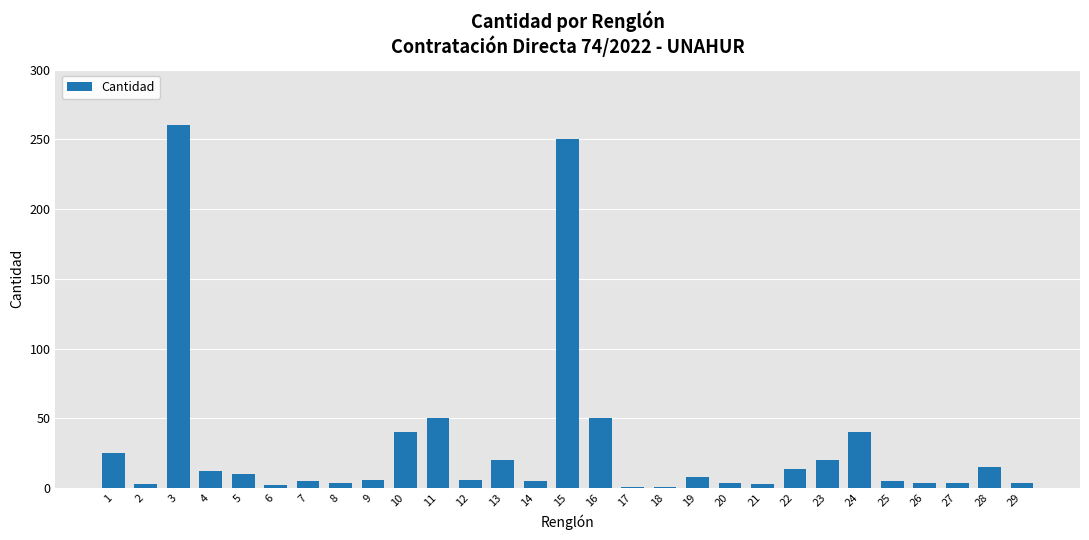

What value does the data have at 3?

260